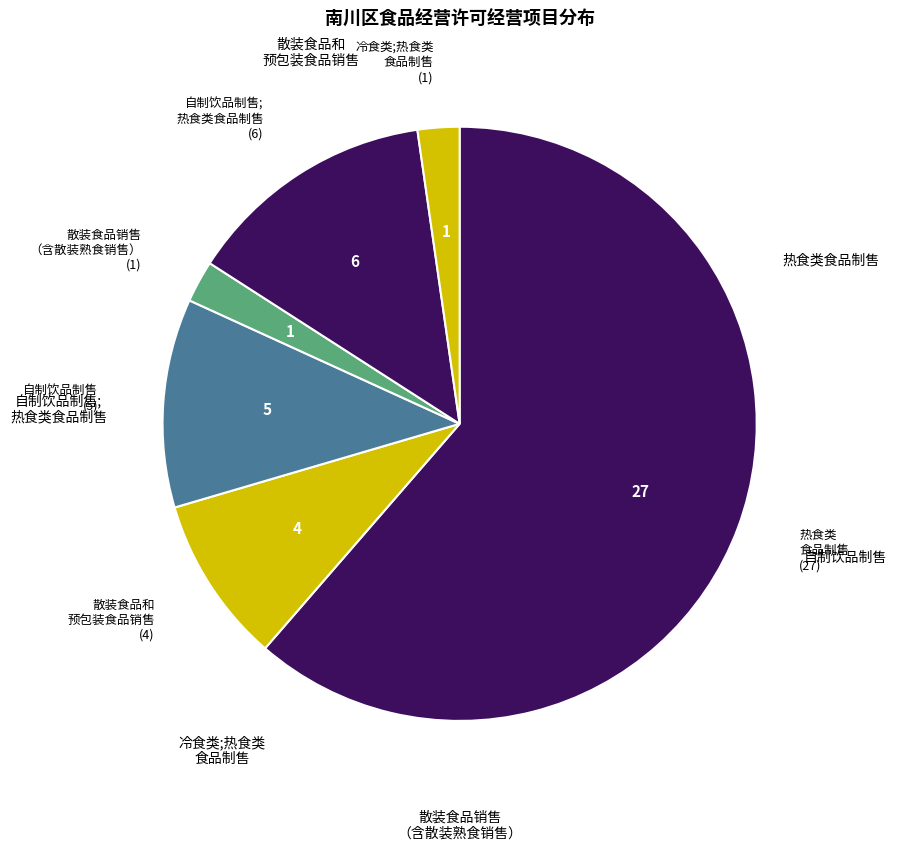

Count the number of slices in the pie.

6